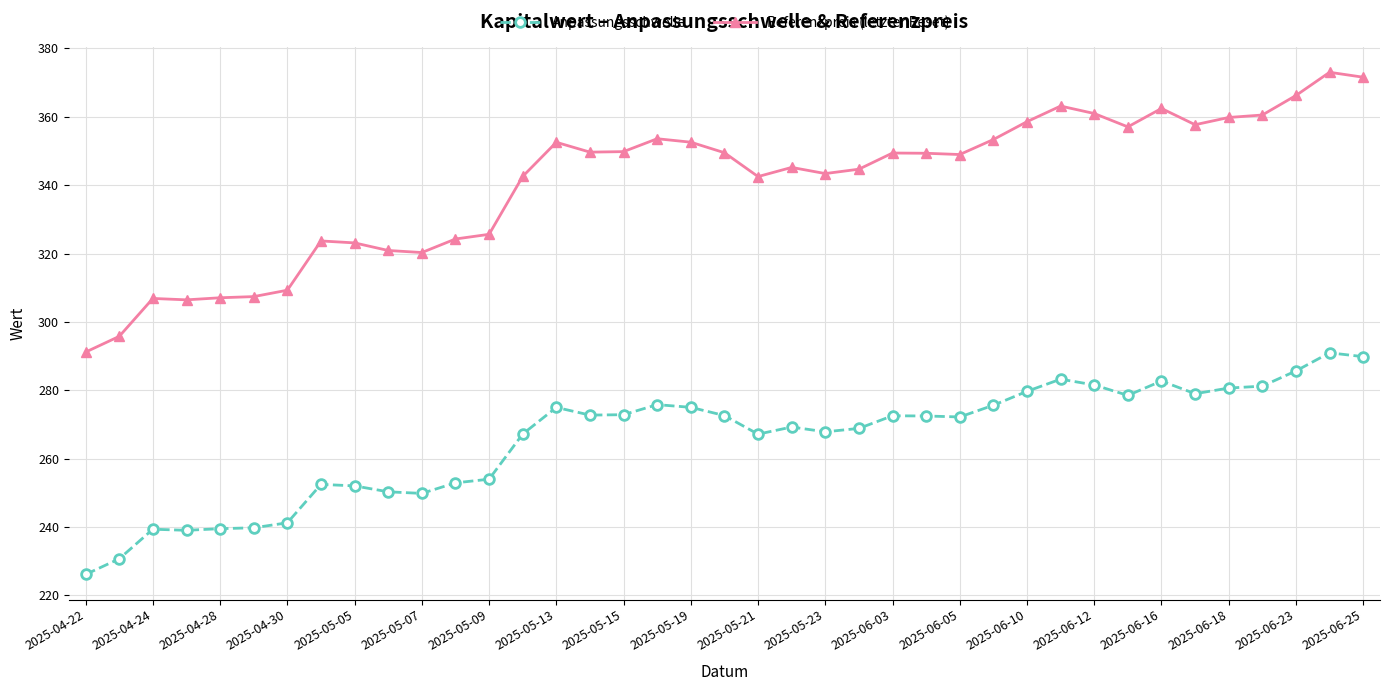

Which series has the largest total across all categories?

Referenzpreis (letzter Reset)